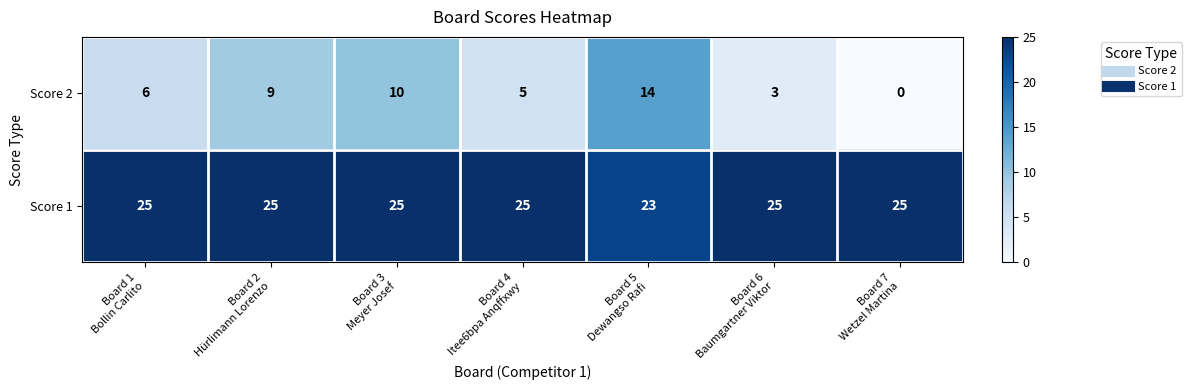

Which series has the largest range (max minus min)?

Score 2